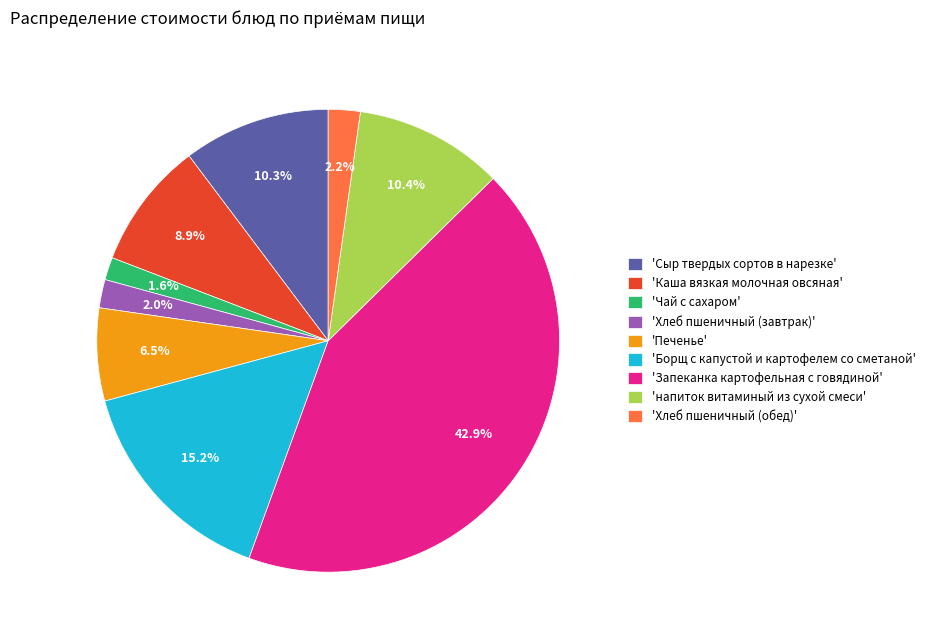

Is 'Каша вязкая молочная овсяная' the majority of the pie?

No